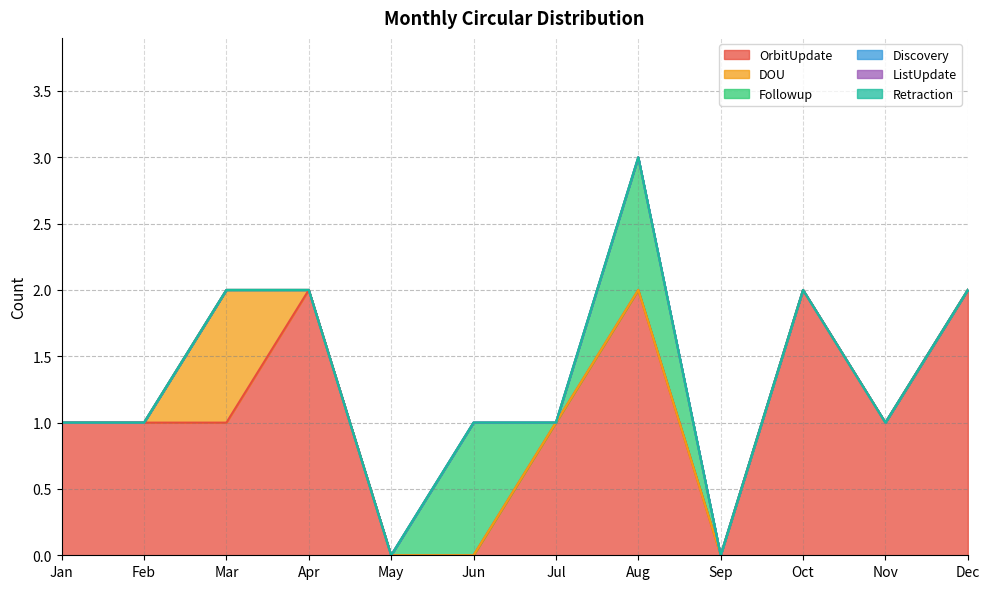

Which series has the largest range (max minus min)?

OrbitUpdate